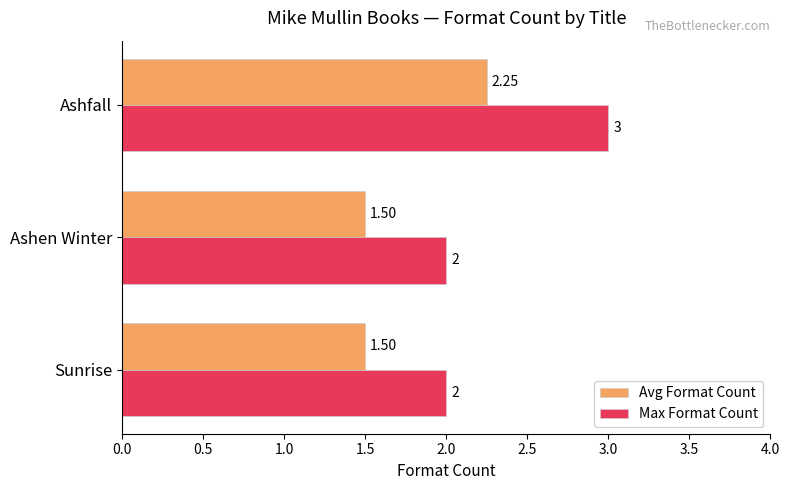

Rank the series at Sunrise from lowest to highest value.

Avg Format Count, Max Format Count